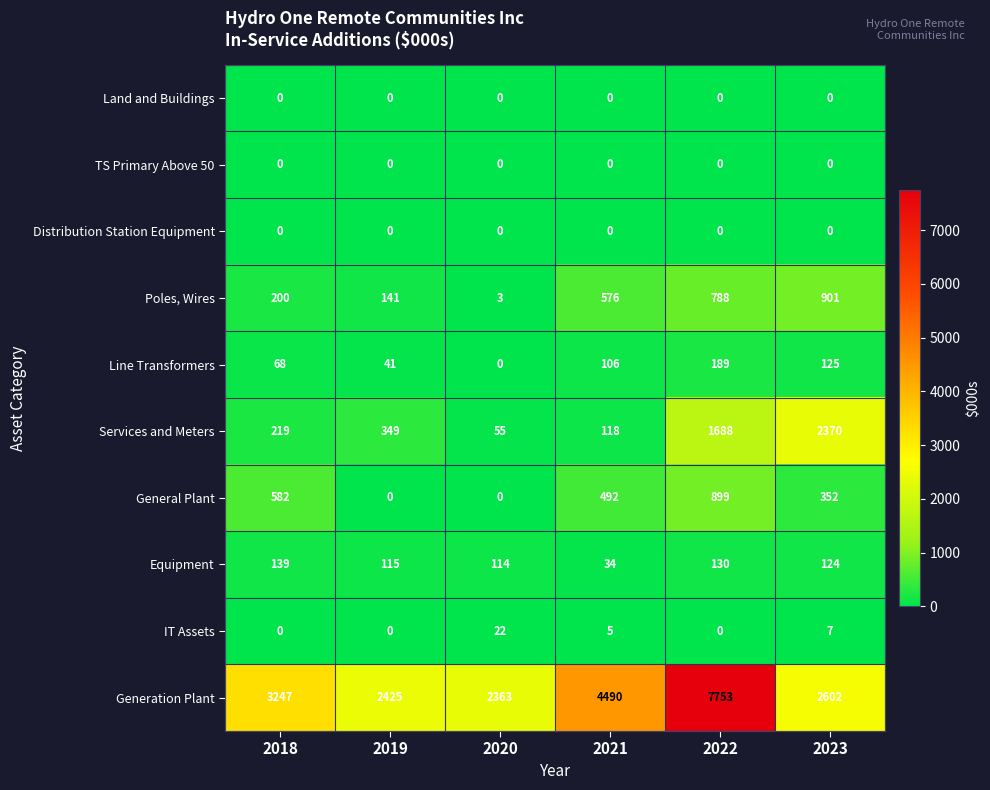

Count the number of data series in this chart.

10